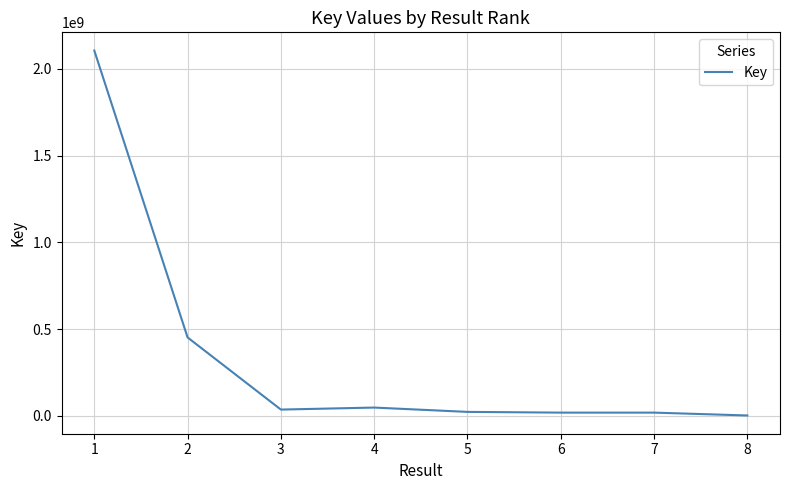

Which label corresponds to the largest value in the chart?

1